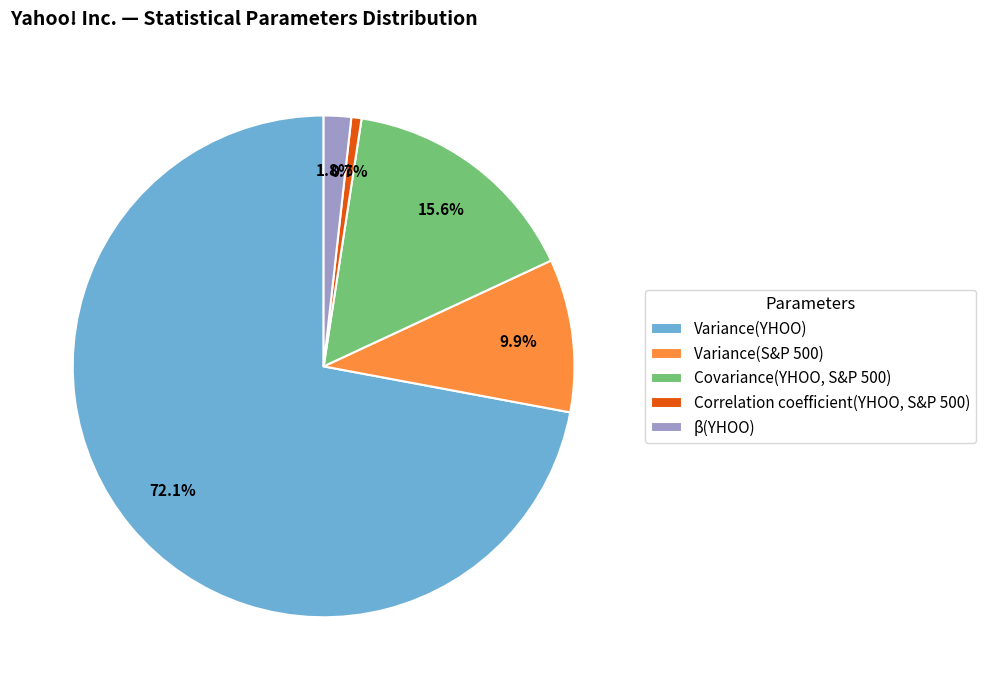

To the nearest percent, what percentage of the pie is Correlation coefficient(YHOO, S&P 500)?

1%